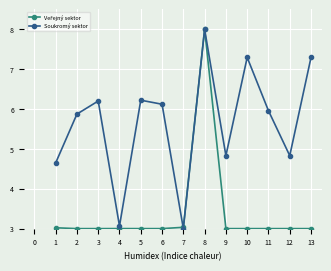

What is the total value across all series at 8?

16.0